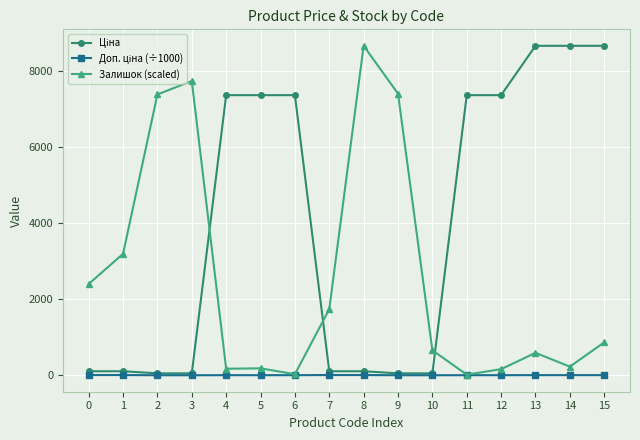

The value of Залишок (scaled) at 7 is 1740.0. True or false?

True